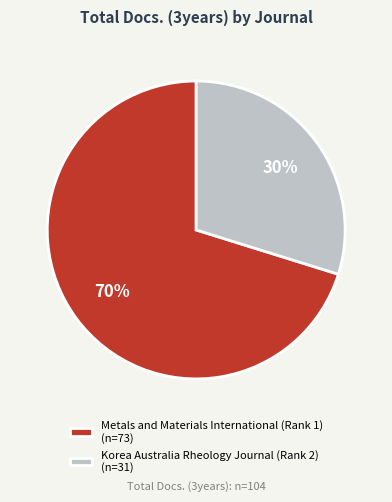

To the nearest percent, what is the difference between the Korea Australia Rheology Journal (Rank 2) and Metals and Materials International (Rank 1) slice percentages?

40%